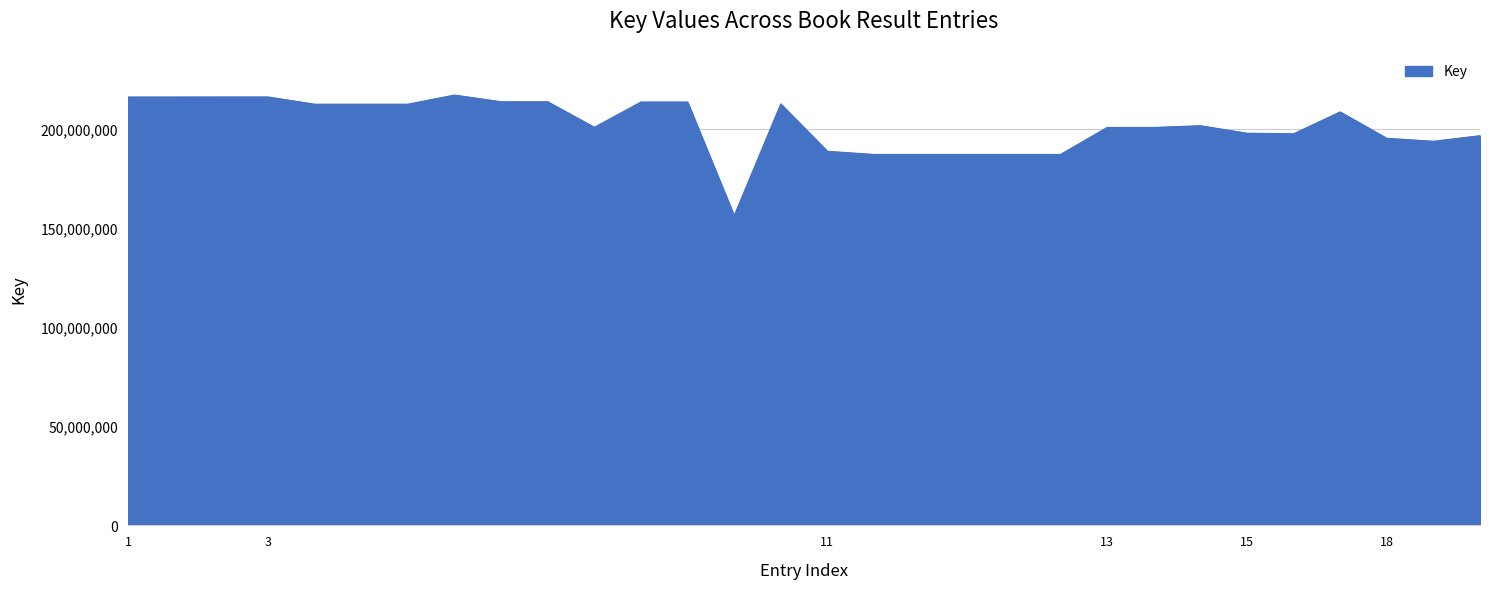

What is the maximum value shown in the chart?

216905054